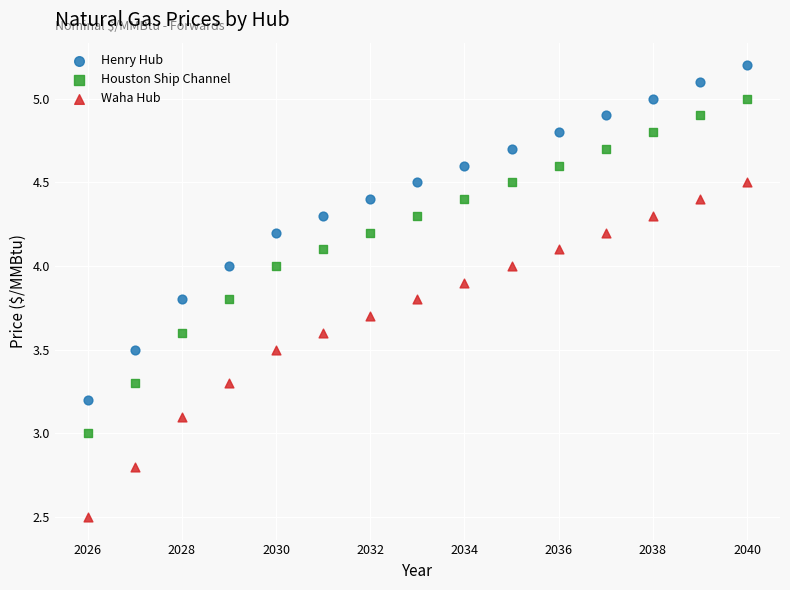

Across all data points, what is the range of Y values (max minus min)?

2.7